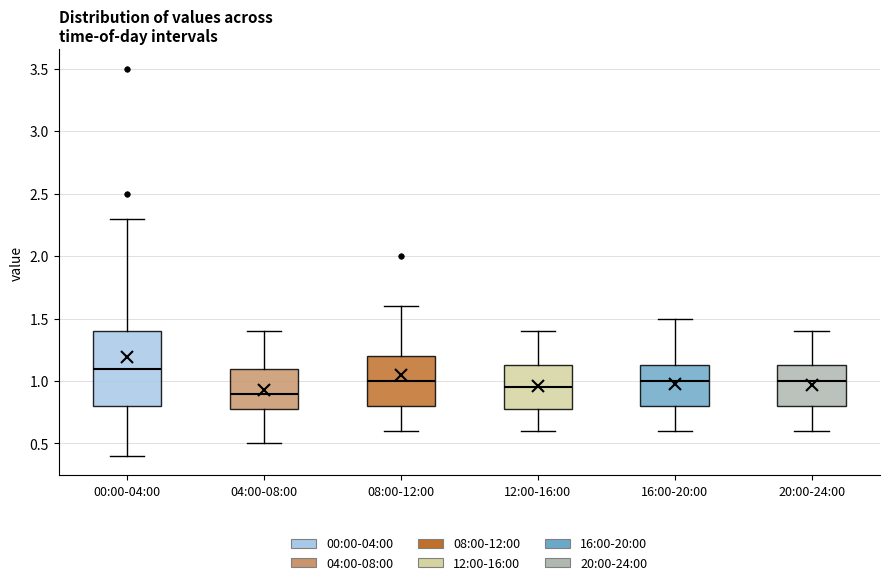

Reading left to right, read every box against the y-axis: the position of its median line, the range the box covers, and the ends of its whiskers. The values are not printed on the chart, so give them approximately, as read against the axis.

00:00-04:00: median 1.10, box 0.80 to 1.40, whiskers 0.40 to 2.30
04:00-08:00: median 0.90, box 0.80 to 1.10, whiskers 0.50 to 1.40
08:00-12:00: median 1.00, box 0.80 to 1.20, whiskers 0.60 to 1.60
12:00-16:00: median 0.95, box 0.80 to 1.15, whiskers 0.60 to 1.40
16:00-20:00: median 1.00, box 0.80 to 1.15, whiskers 0.60 to 1.50
20:00-24:00: median 1.00, box 0.80 to 1.15, whiskers 0.60 to 1.40